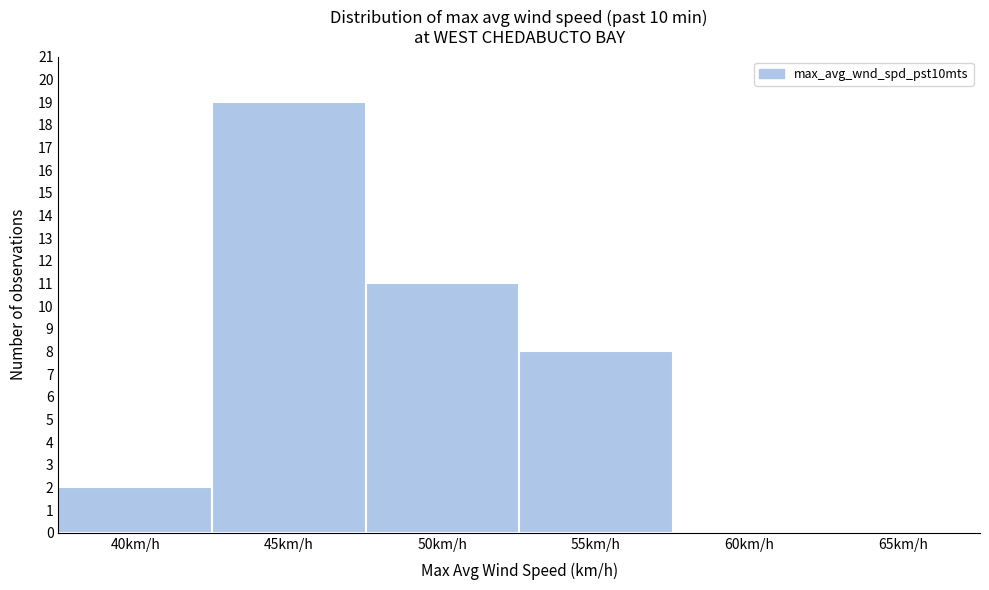

Reading left to right, extract all data points from this chart.

40km/h=2	45km/h=19	50km/h=11	55km/h=8	60km/h=0	65km/h=0